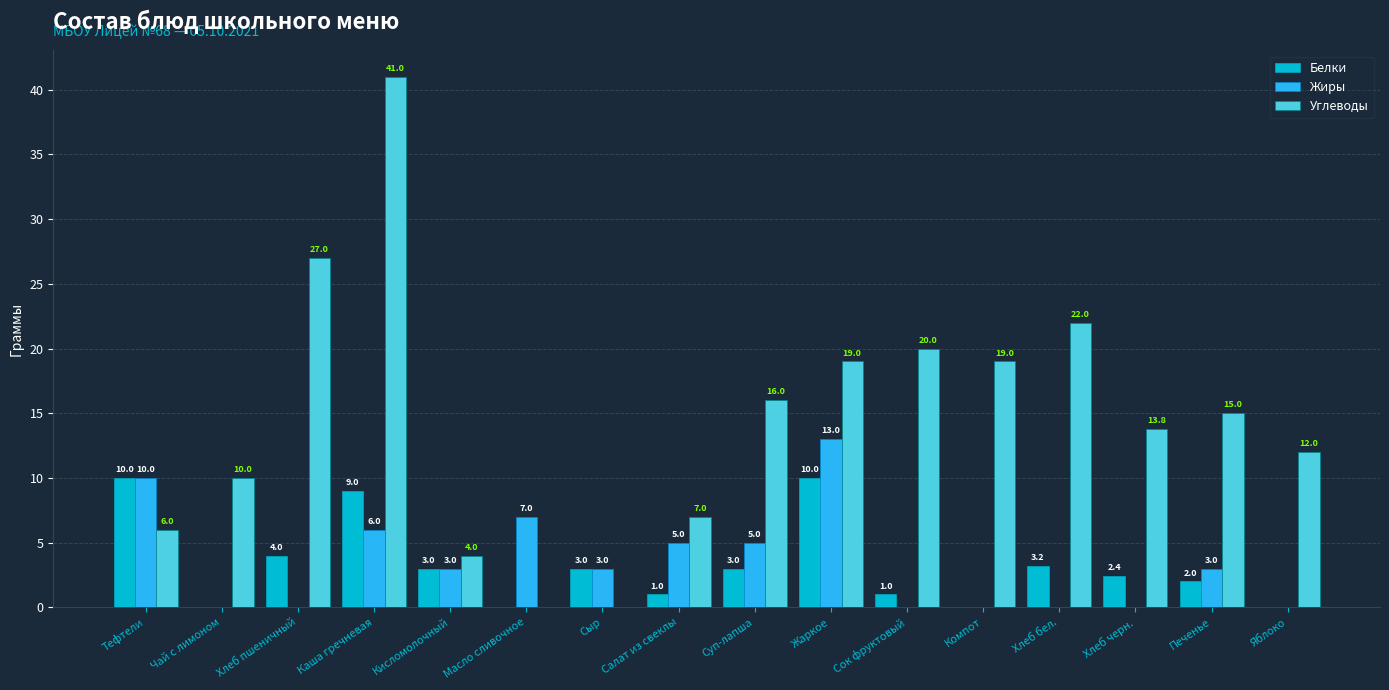

True or false: Жиры has a value of 3.0 at Сыр.

True